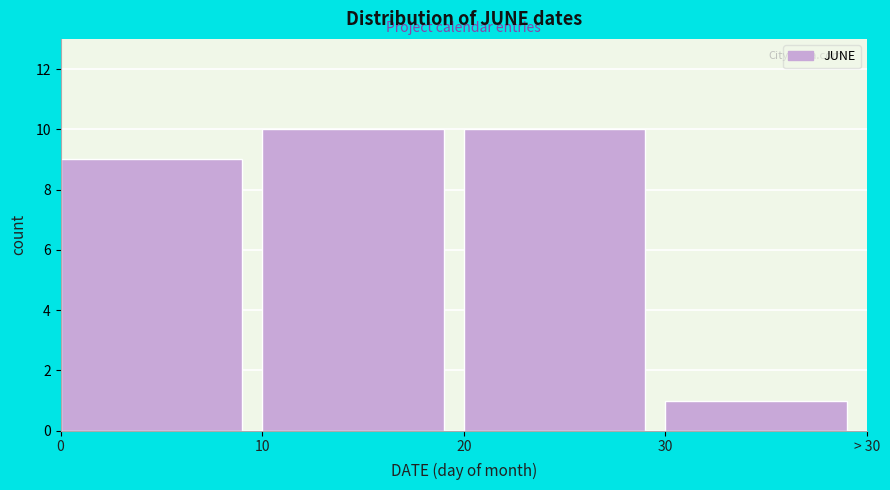

Reading left to right, transcribe all the data shown in this chart.

9	10	10	1